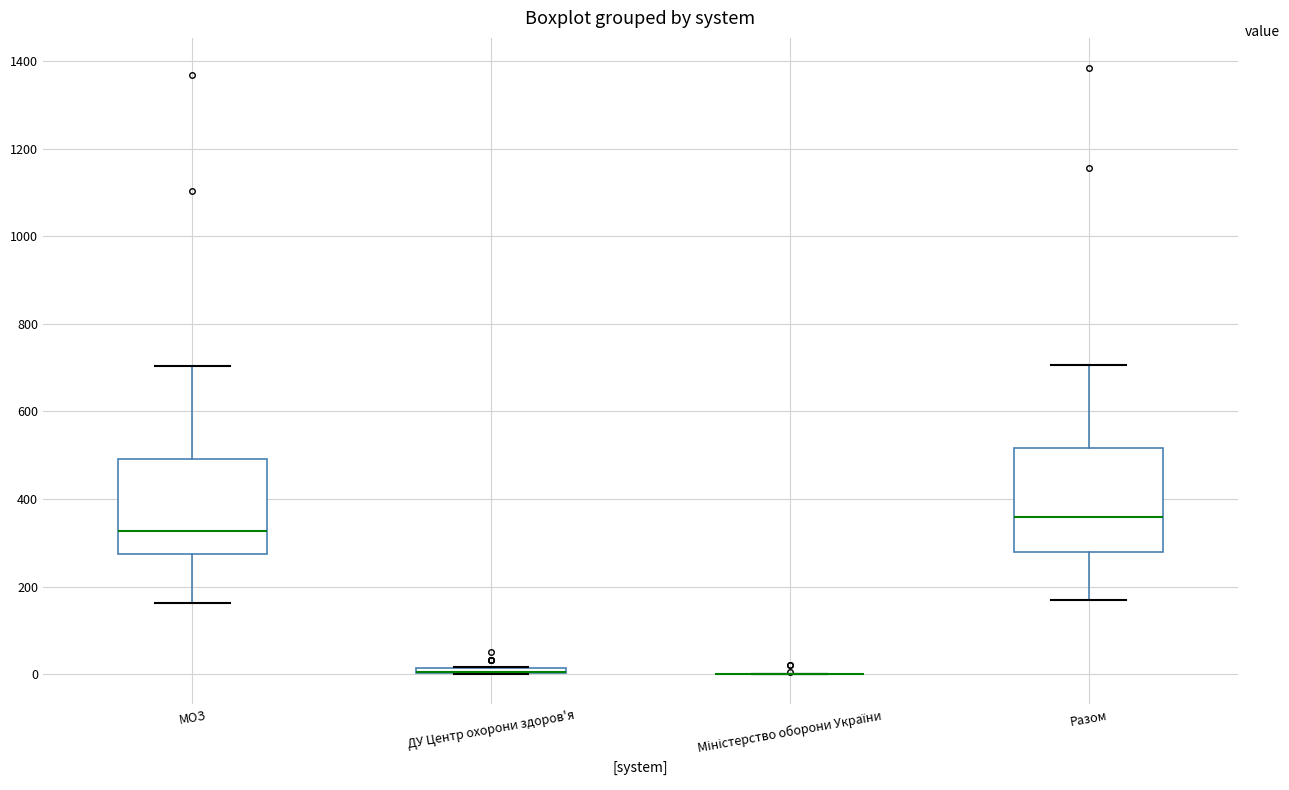

Where is the upper edge of the box for Разом on the y-axis? The values are not printed on the chart, so give them approximately, as read against the axis.

520